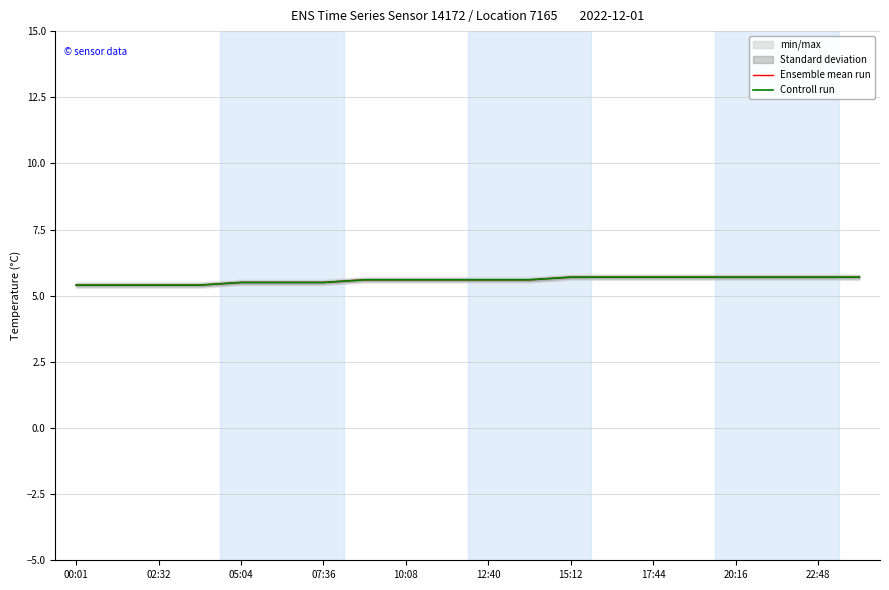

What is the highest value of the Controll run series?

5.7